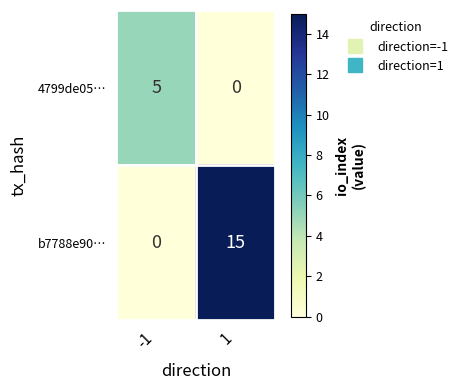

The b7788e90… series shows -10 at -1. True or false?

False